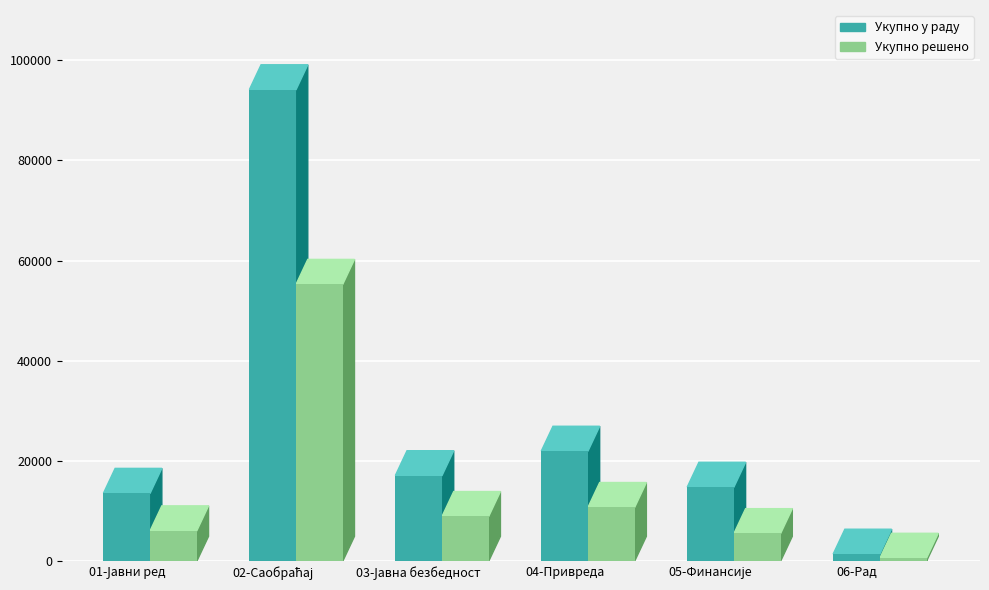

What are all the series names shown in the legend?

Укупно у раду, Укупно решено